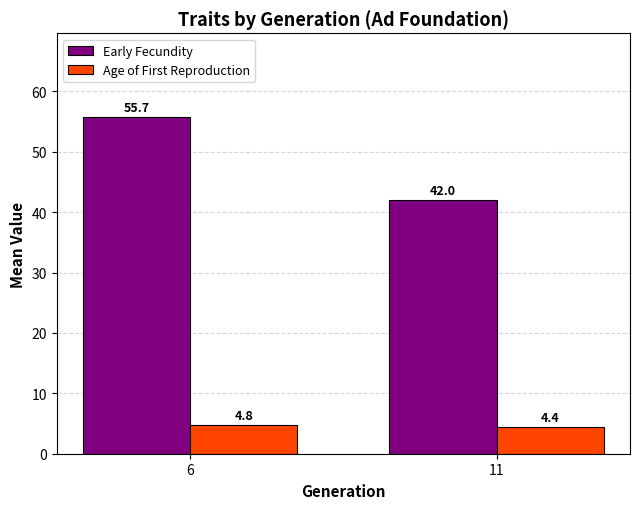

The value of Age of First Reproduction at 11 is 7.1. True or false?

False